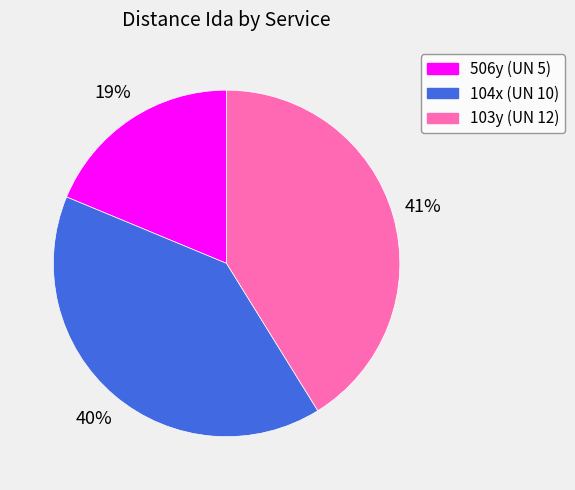

Count the number of slices in the pie.

3